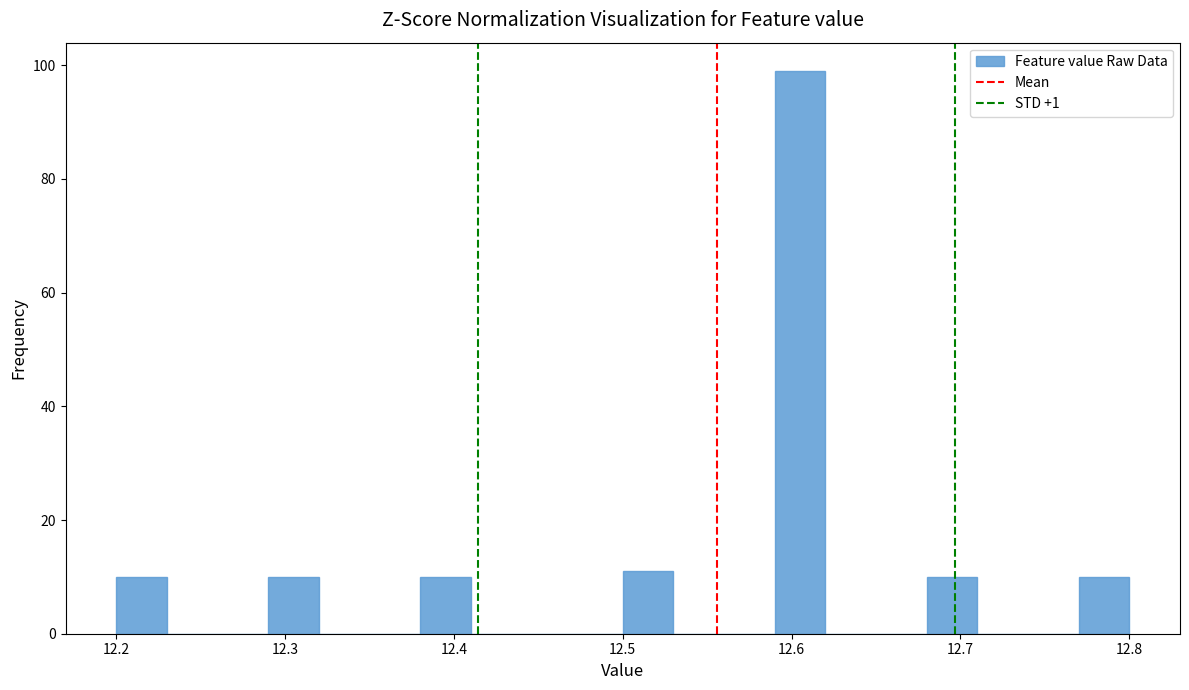

Read against the x-axis, roughly where is the centre of the tallest bar?

12.61